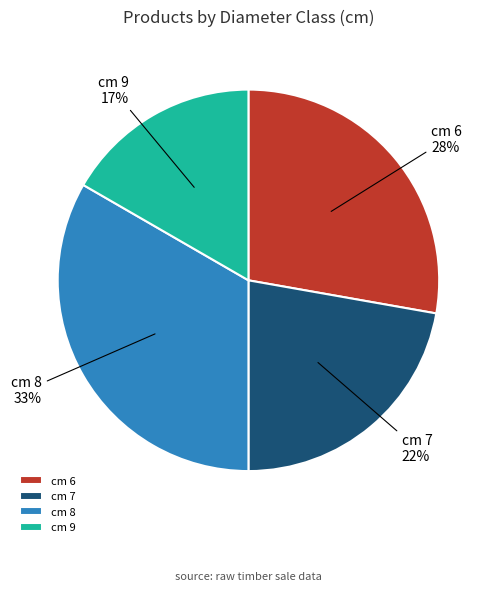

To the nearest percent, what percentage of the pie is cm 7?

22%